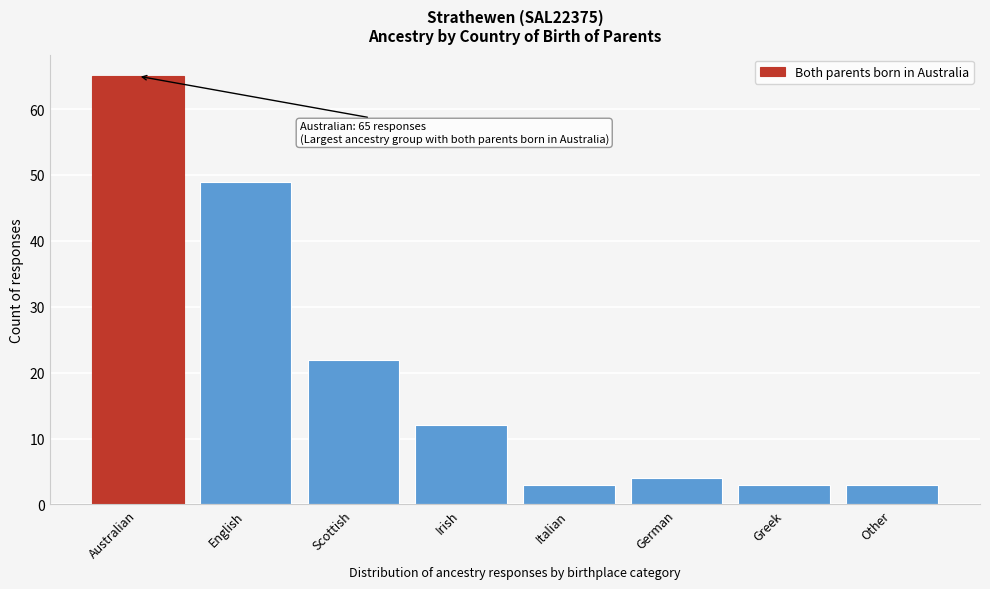

Reading left to right, extract all data points from this chart.

65	49	22	12	3	4	3	3